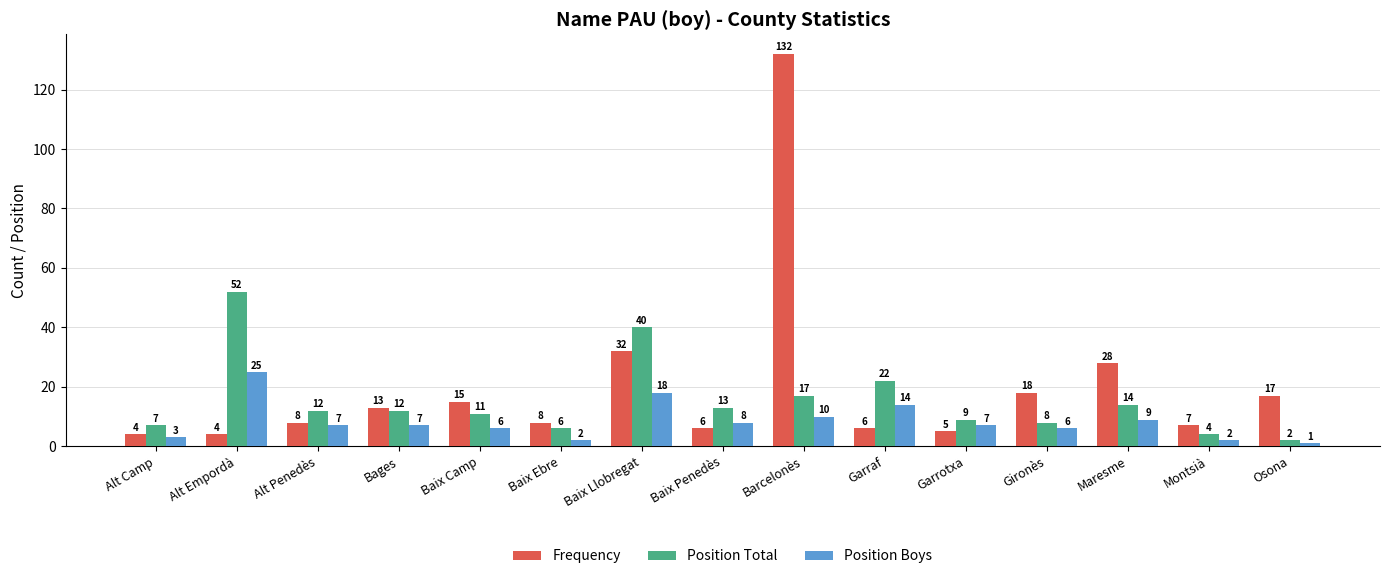

How many values in the Position Boys series are below 7?

6